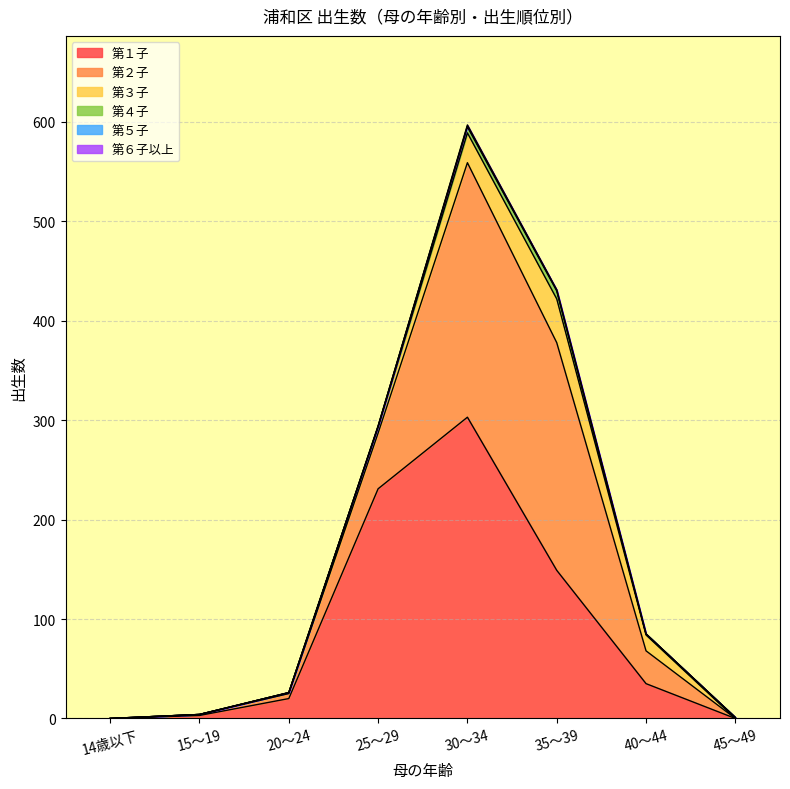

How many 第６子以上 values are between 0 and 1?

8